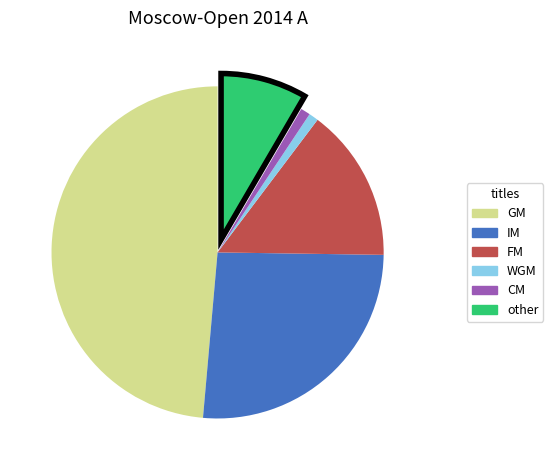

What is the ratio of the value at CM to the value at other?

0.1